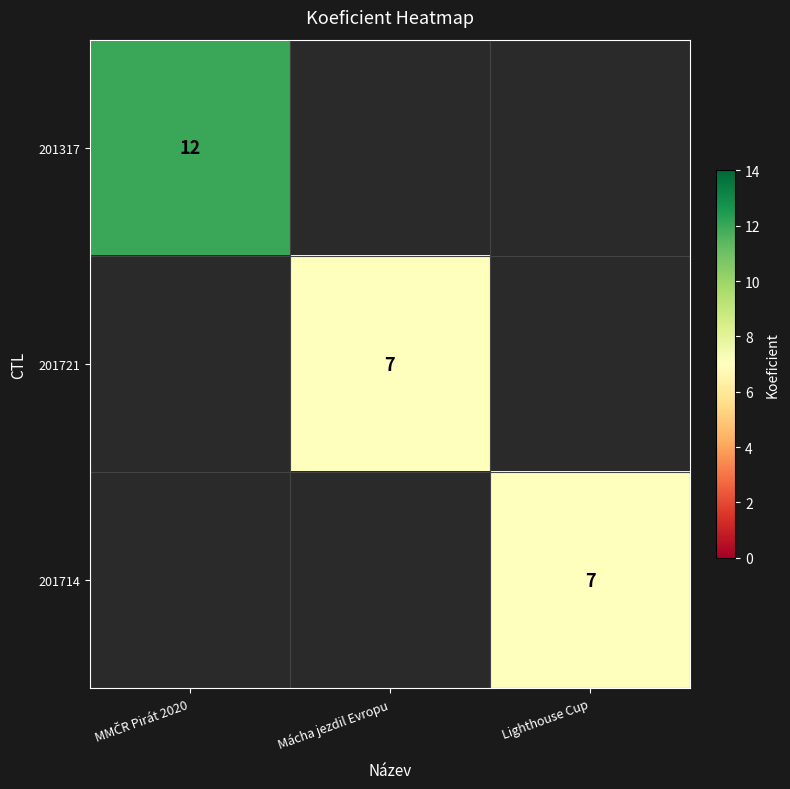

Between Lighthouse Cup and Mácha jezdil Evropu, which is larger?

Mácha jezdil Evropu